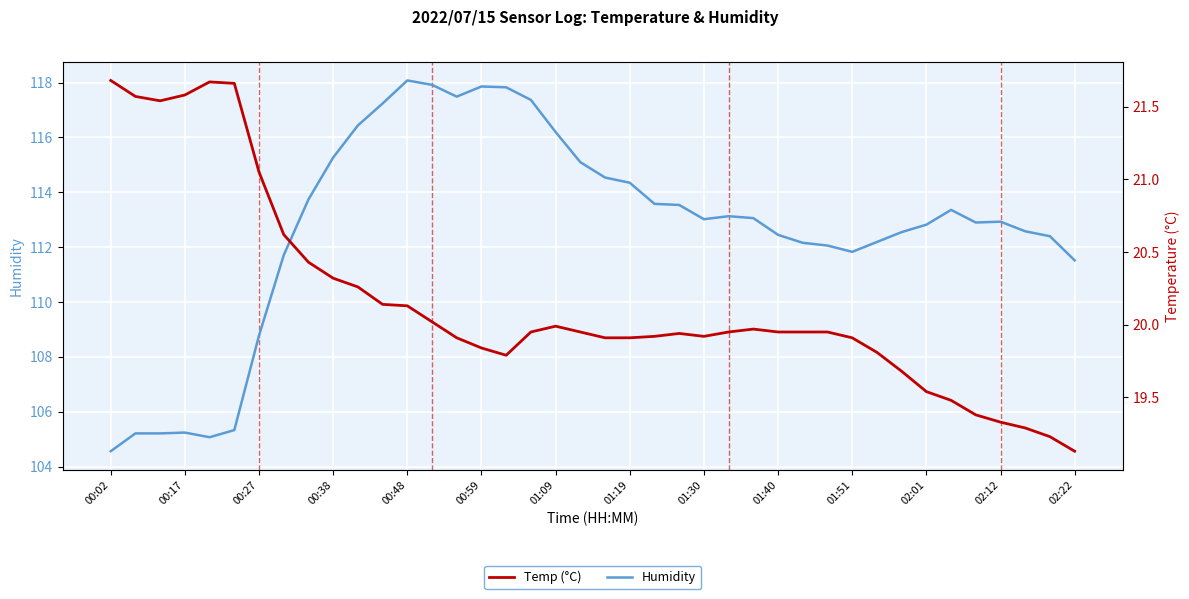

At 37, list the series in order from largest to smallest.

Humidity, Temp (°C)